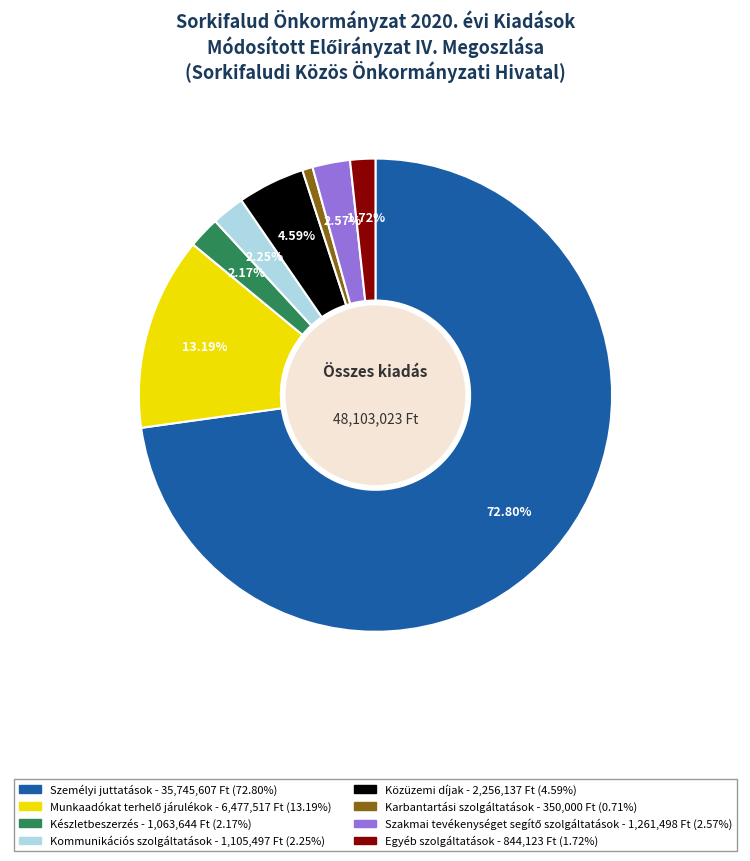

Approximately how many times larger is the value at Közüzemi díjak compared to Karbantartási szolgáltatások?

6.4